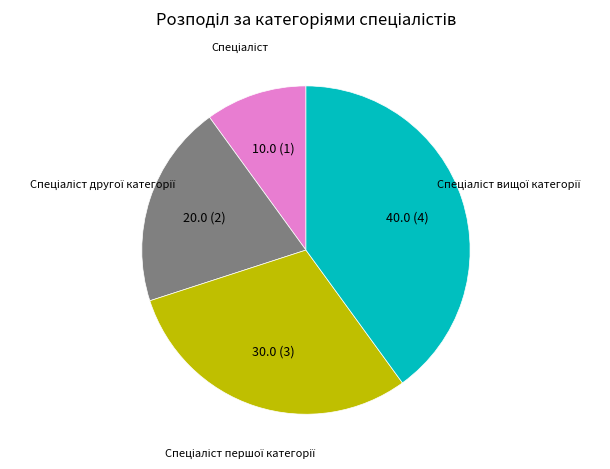

Does any single category account for the majority?

No